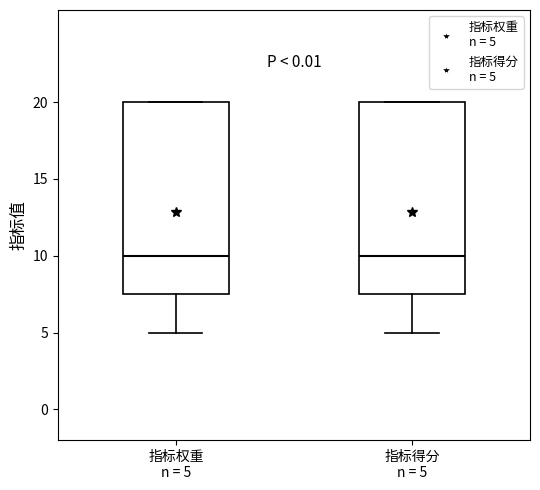

Reading left to right, transcribe this box plot: for each box, give where its median line is, the range the box spans, and where its two whiskers end, as read against the y-axis. The values are not printed on the chart, so give them approximately, as read against the axis.

指标权重 n = 5: median 10.0, box 7.5 to 20.0, whiskers 5.0 to 20.0
指标得分 n = 5: median 10.0, box 7.5 to 20.0, whiskers 5.0 to 20.0